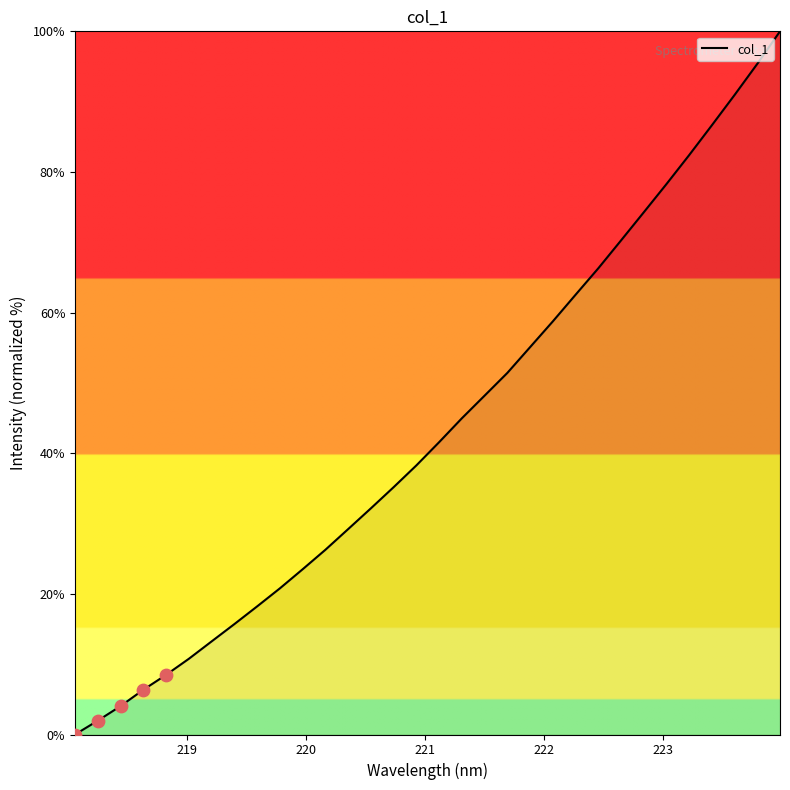

What is the maximum value shown in the chart?

100.0